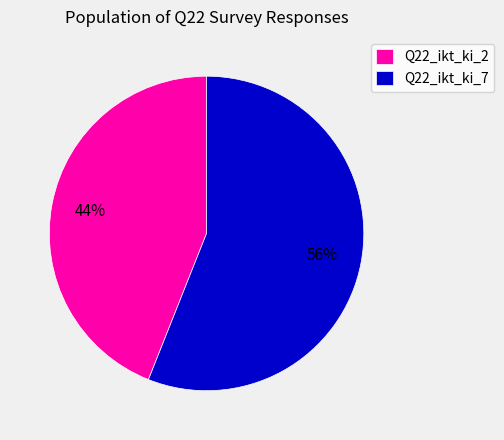

Is there a majority slice in this chart?

Yes